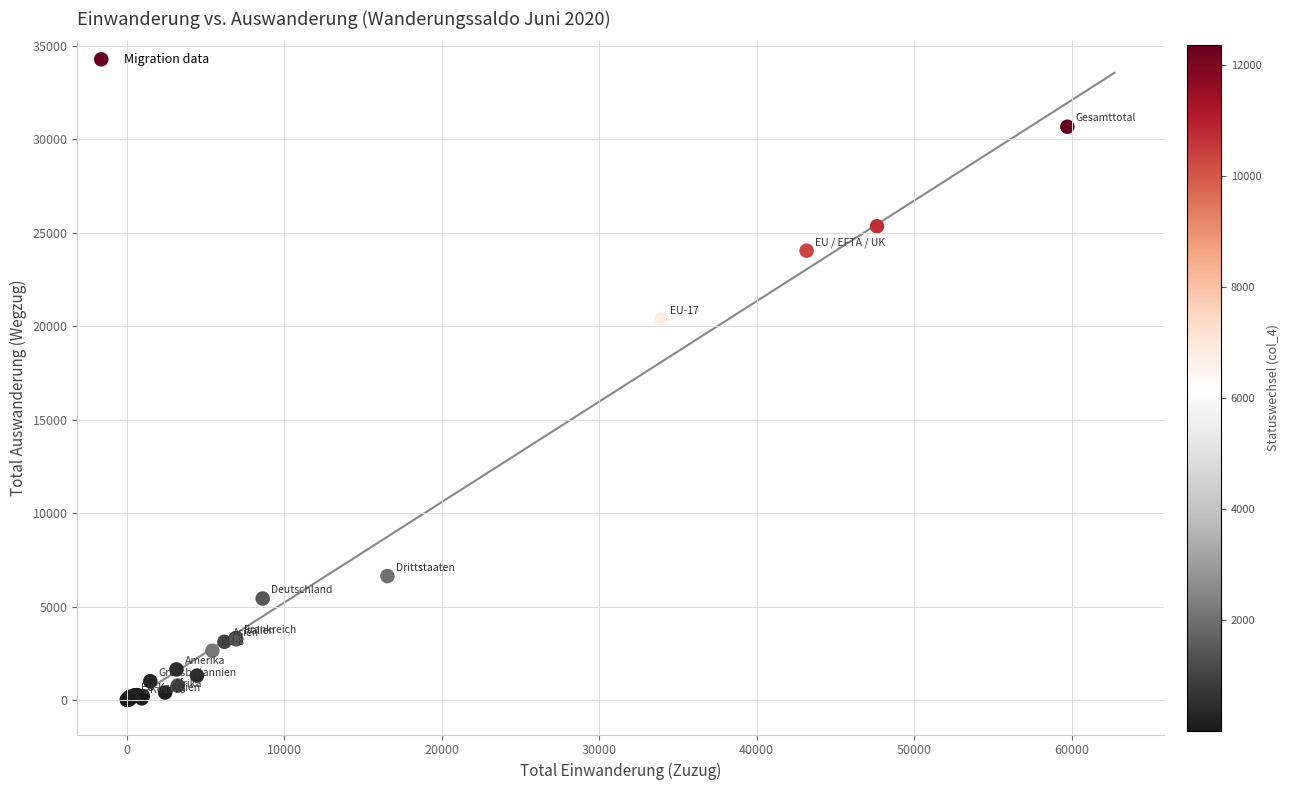

What Y value in the scatter plot is closest to 15336?

20353